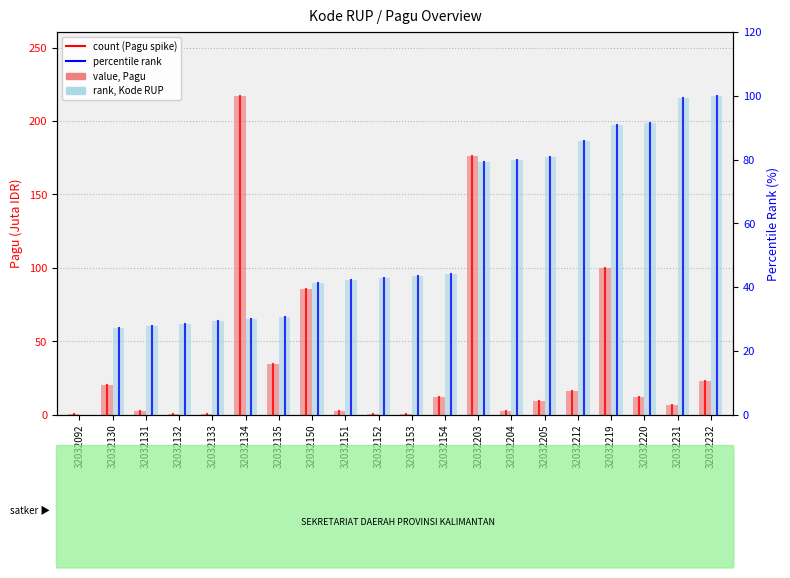

Which series has the largest total across all categories?

rank, Kode RUP